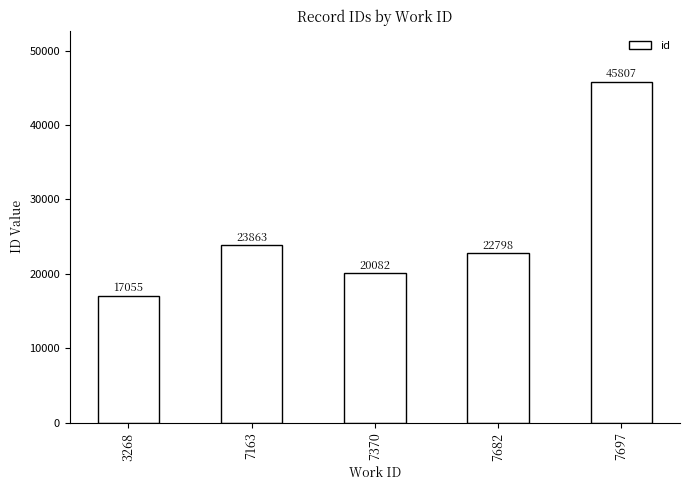

What is the change in value from 7163 to 7682?

-1065